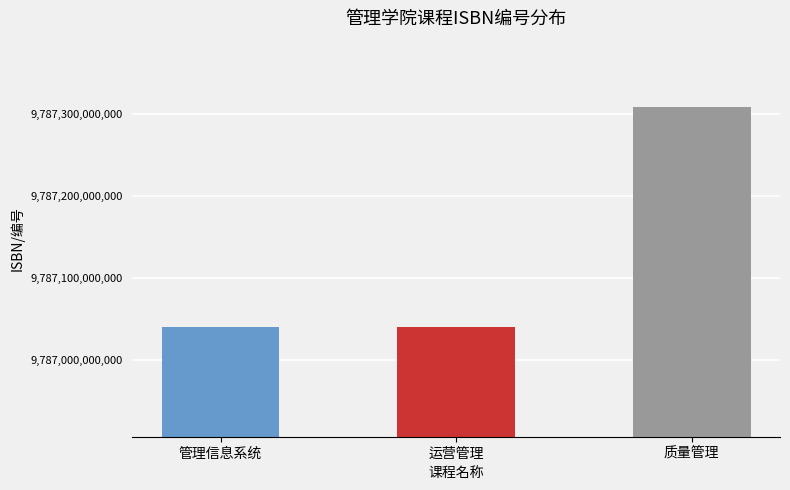

True or false: the data shows 6068029379180 at 质量管理.

False